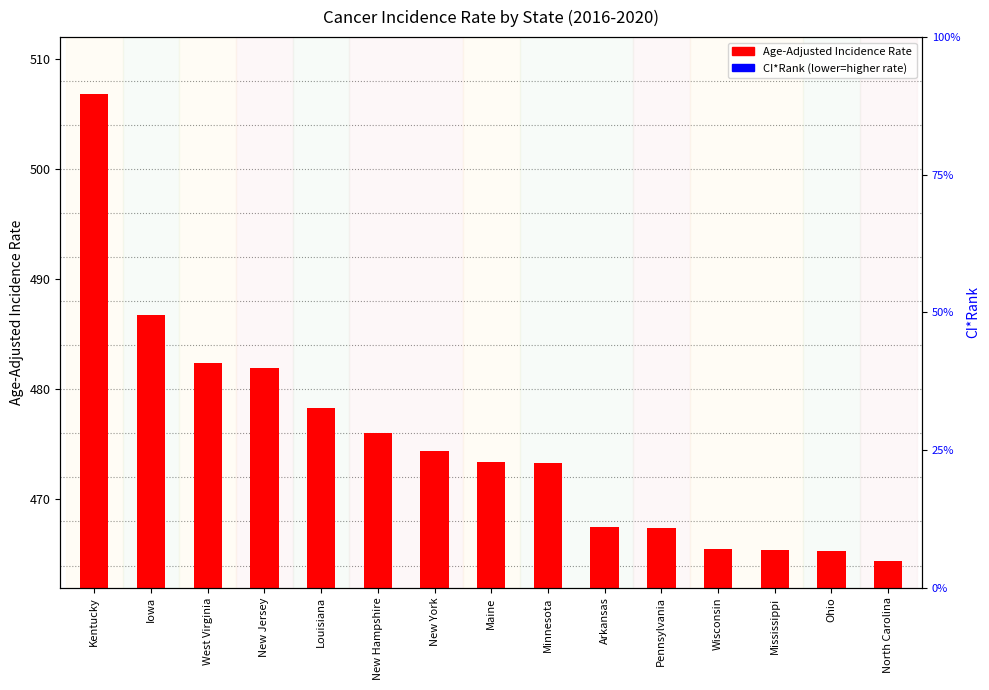

At how many categories does at least one series exceed 456?

15